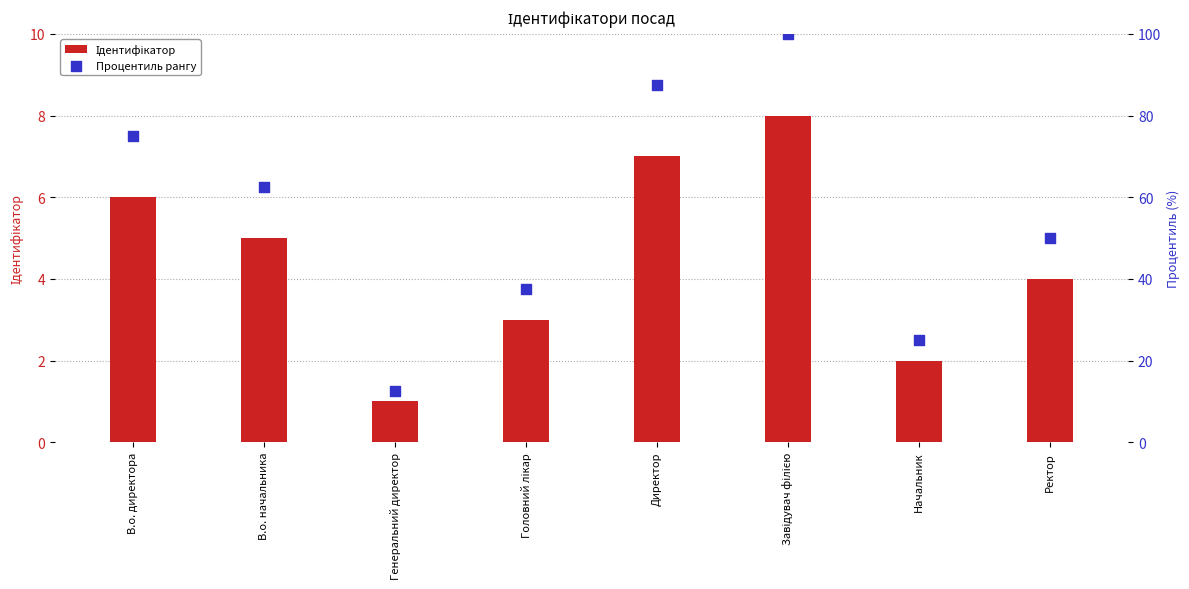

Which series has the largest total across all categories?

Процентиль рангу